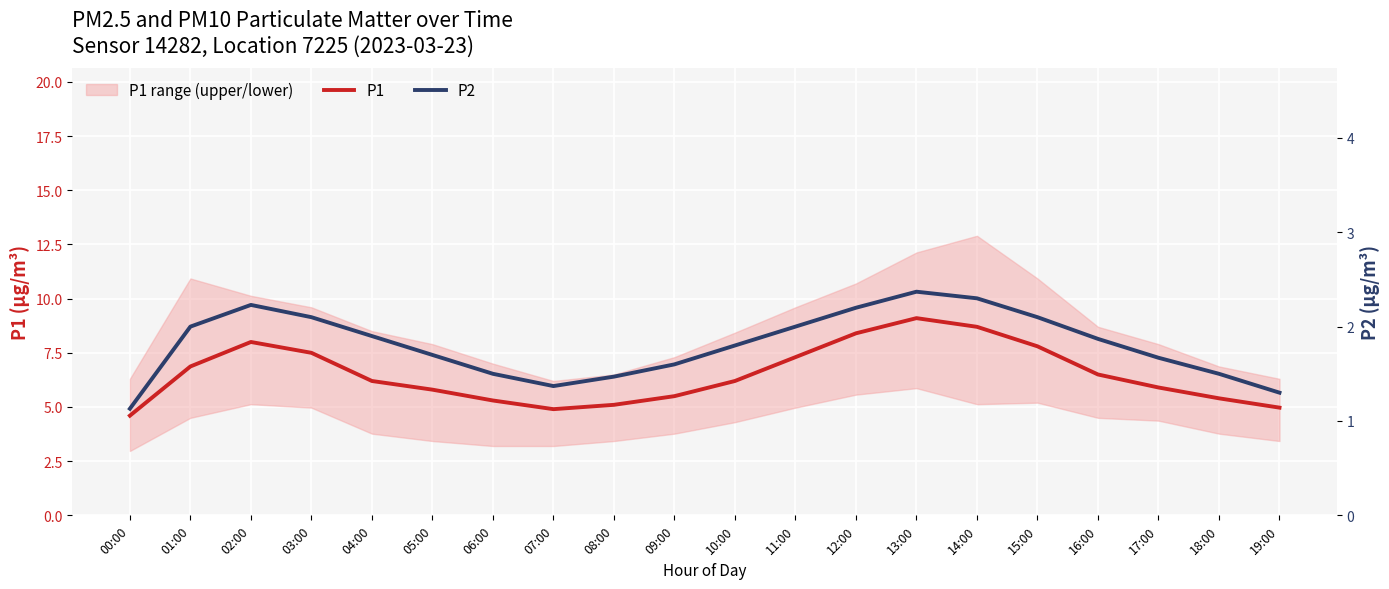

True or false: P2 and P1 cross at least once.

False